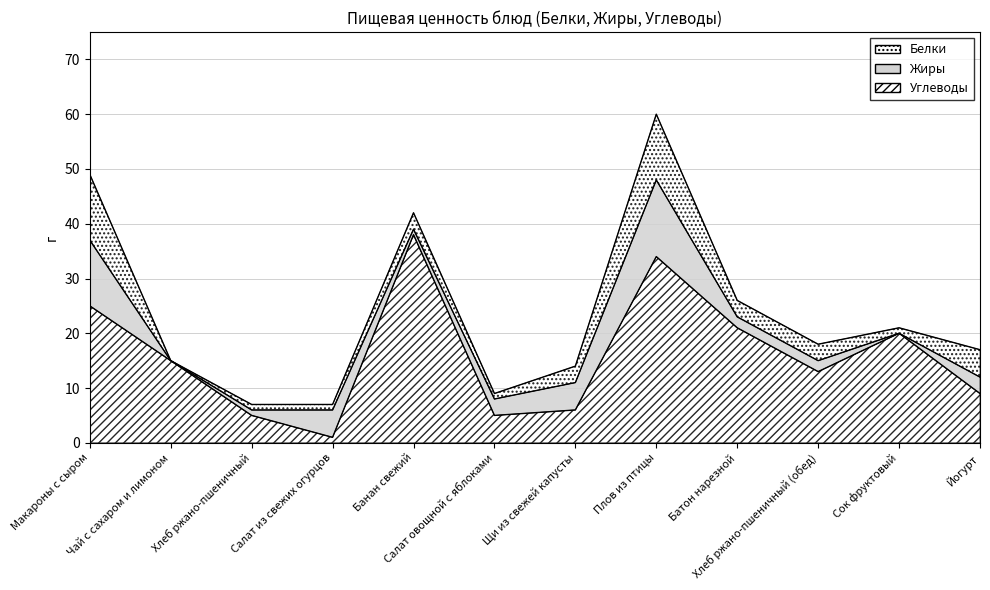

Where does the Белки series first go above 3?

Макароны с сыром